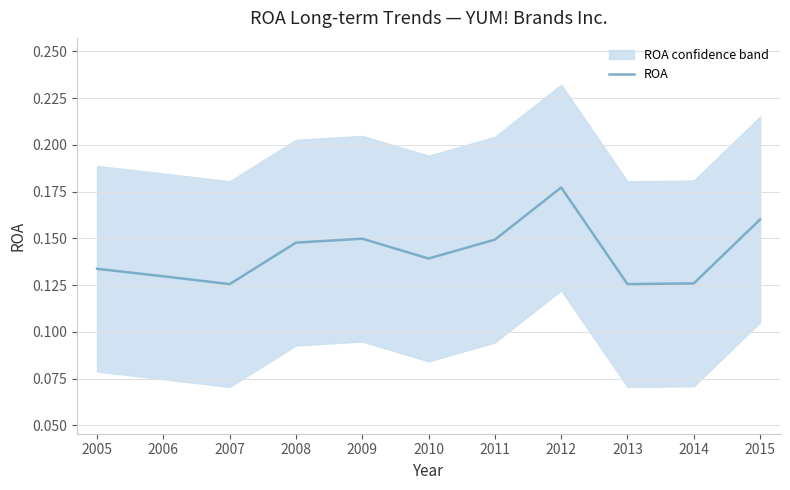

Reading left to right, list all the values displayed in this chart.

2005=0.1	2006=0.1	2007=0.1	2008=0.1	2009=0.1	2010=0.1	2011=0.1	2012=0.2	2013=0.1	2014=0.1	2015=0.2